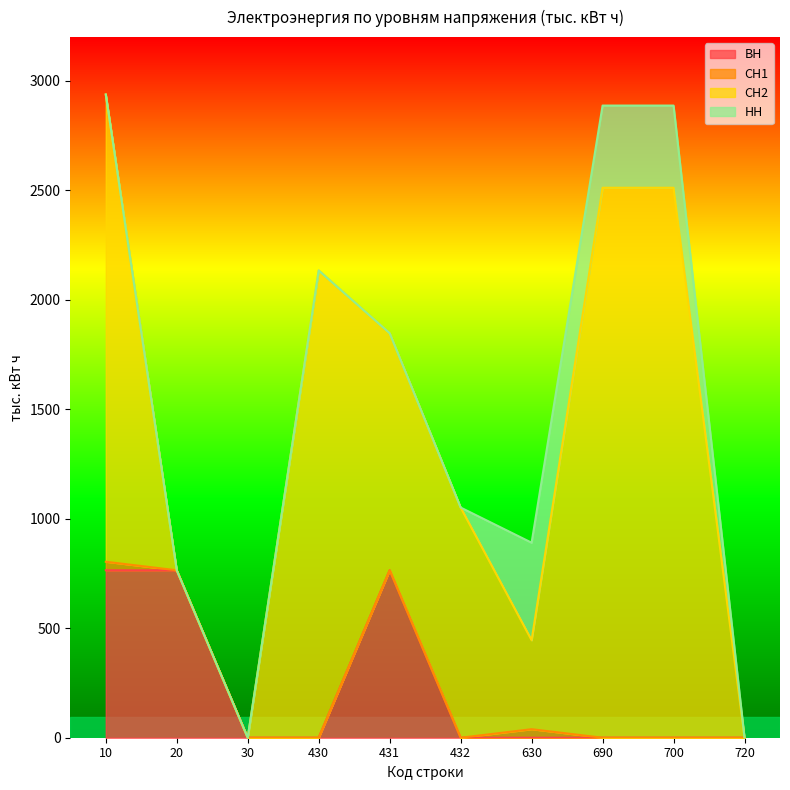

Where is the first local maximum for СН1?

630